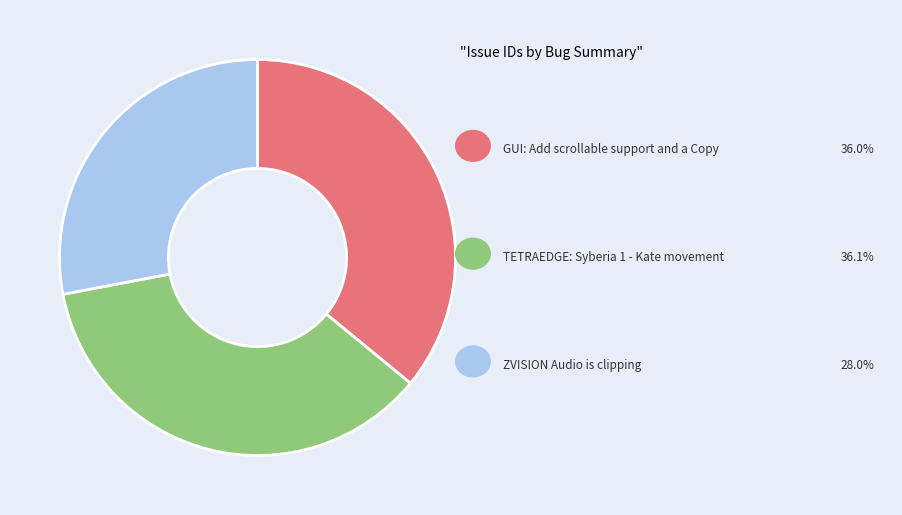

How many segments does this pie chart have?

3